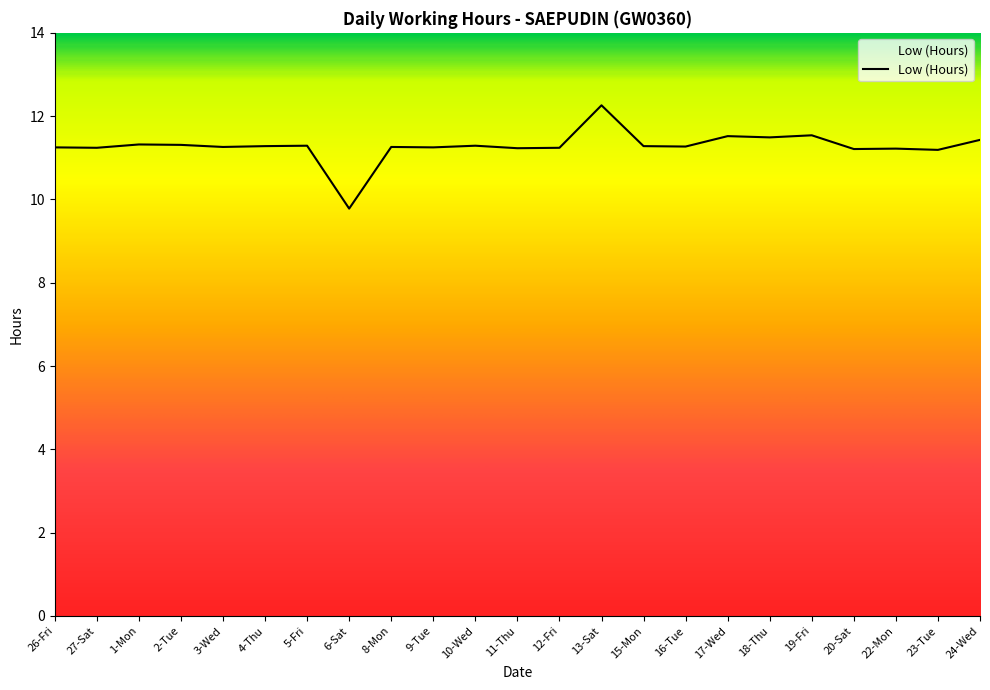

At which category does the chart reach its minimum across all series?

6-Sat